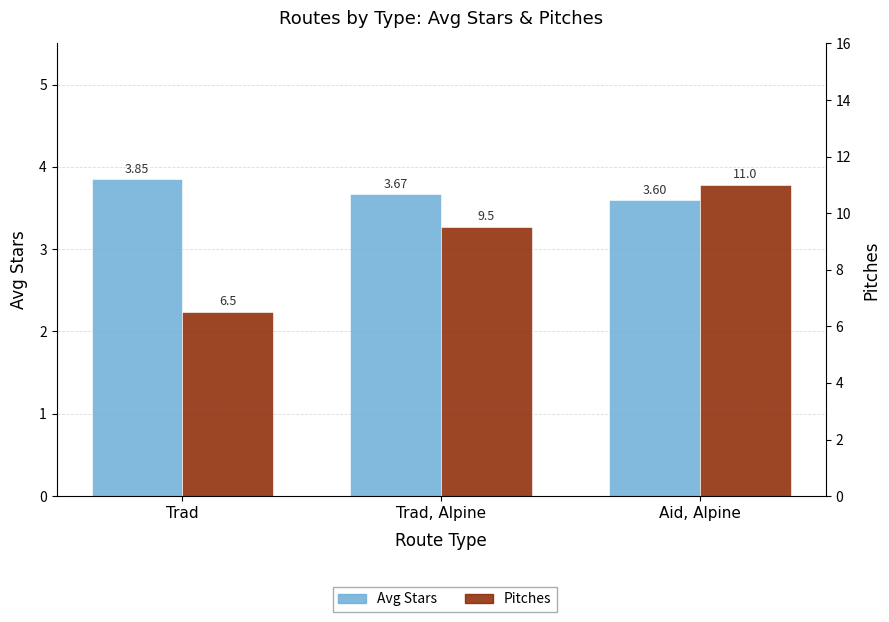

What are all the series names shown in the legend?

Avg Stars, Pitches